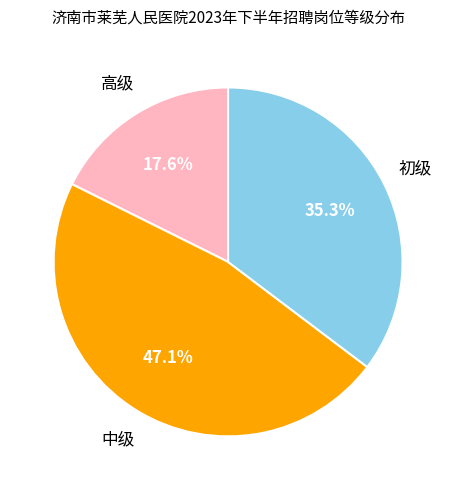

Is there a majority slice in this chart?

No